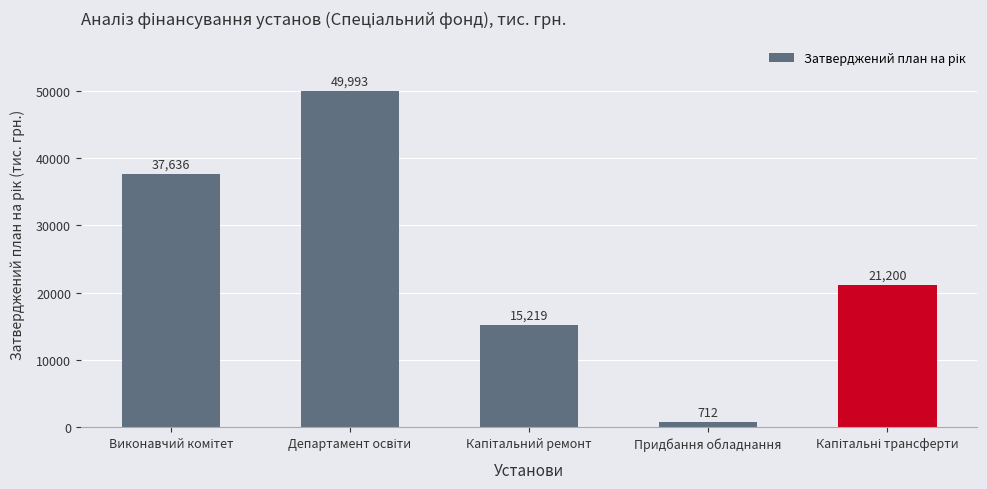

What is the maximum value shown in the chart?

49992.9